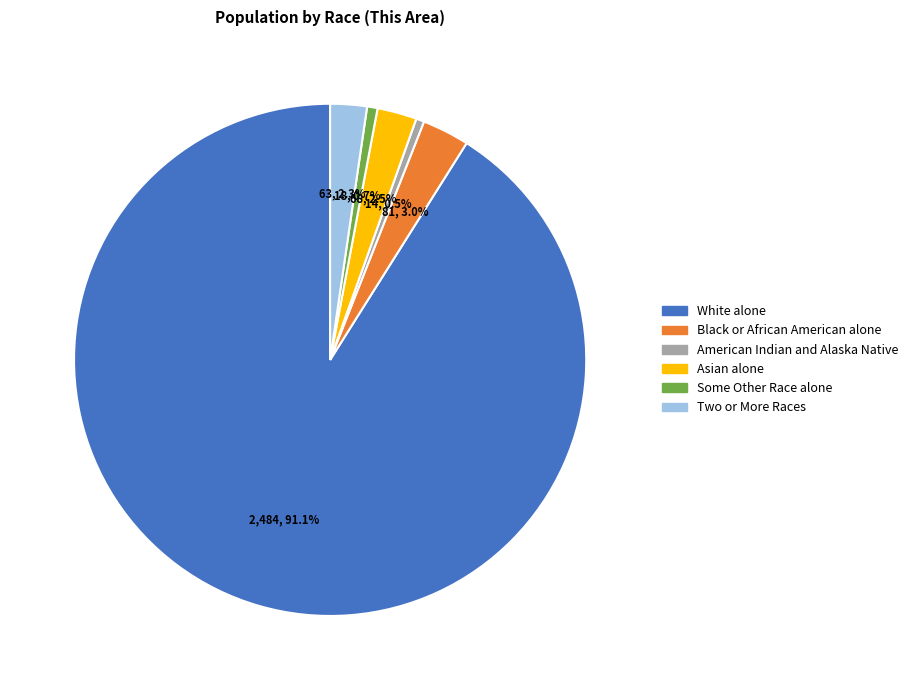

What percentage is the Two or More Races slice, to the nearest percent?

2%